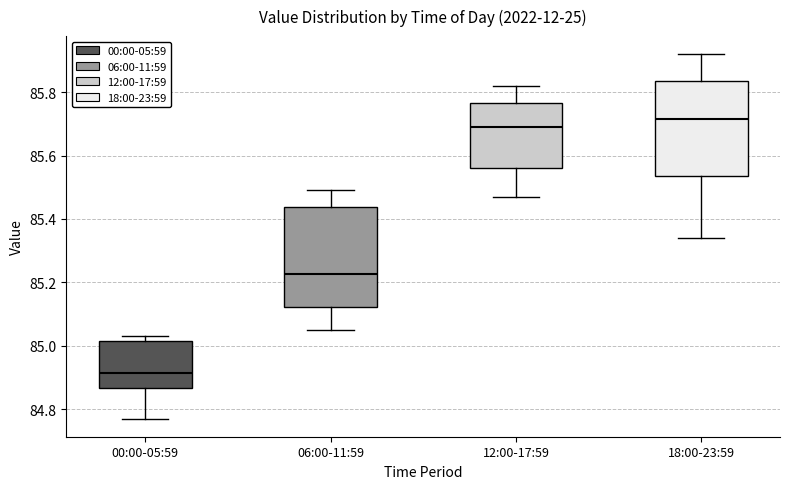

Where is the lower edge of the box for 12:00-17:59 on the y-axis? The values are not printed on the chart, so give them approximately, as read against the axis.

85.56